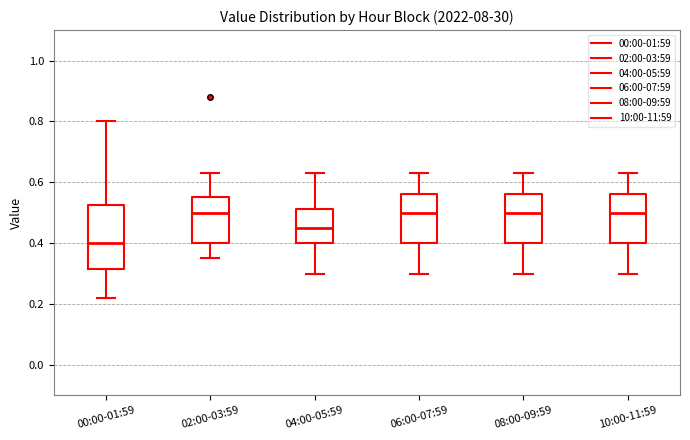

Reading left to right, transcribe this box plot: for each box, give where its median line is, the range the box spans, and where its two whiskers end, as read against the y-axis. The values are not printed on the chart, so give them approximately, as read against the axis.

00:00-01:59: median 0.40, box 0.32 to 0.52, whiskers 0.22 to 0.80
02:00-03:59: median 0.50, box 0.40 to 0.56, whiskers 0.36 to 0.64
04:00-05:59: median 0.46, box 0.40 to 0.52, whiskers 0.30 to 0.64
06:00-07:59: median 0.50, box 0.40 to 0.56, whiskers 0.30 to 0.64
08:00-09:59: median 0.50, box 0.40 to 0.56, whiskers 0.30 to 0.64
10:00-11:59: median 0.50, box 0.40 to 0.56, whiskers 0.30 to 0.64